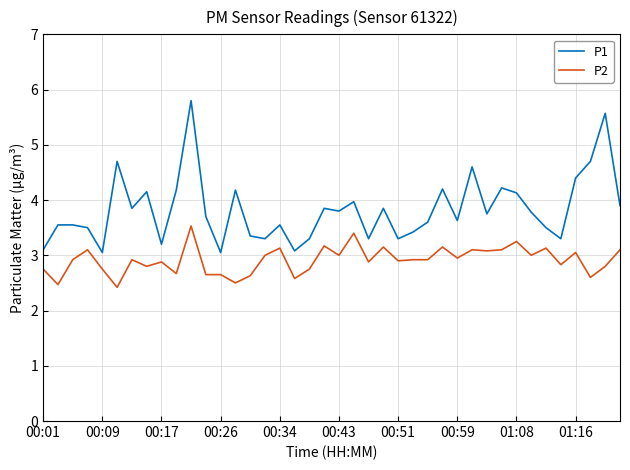

Count the number of categories in the chart.

40